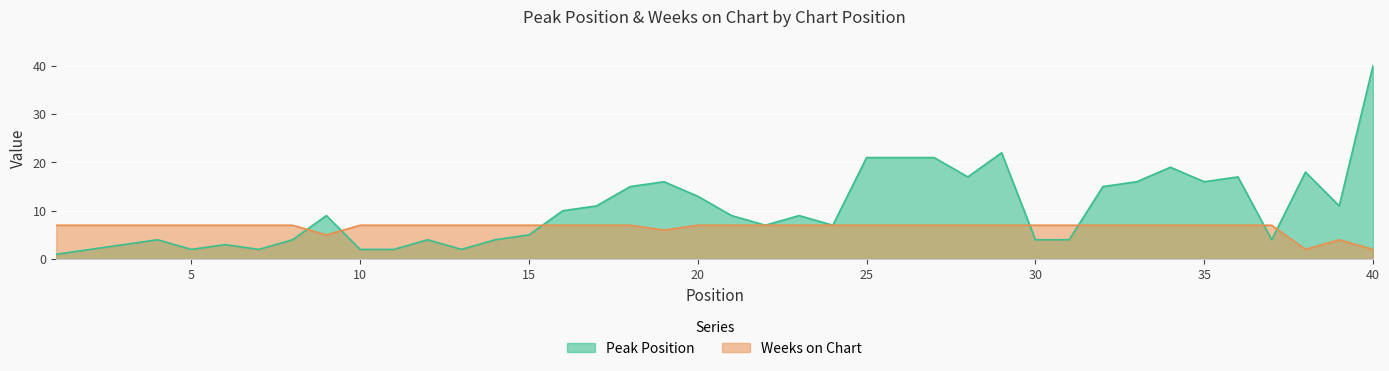

How many times do Weeks on Chart and Peak Position cross each other?

7